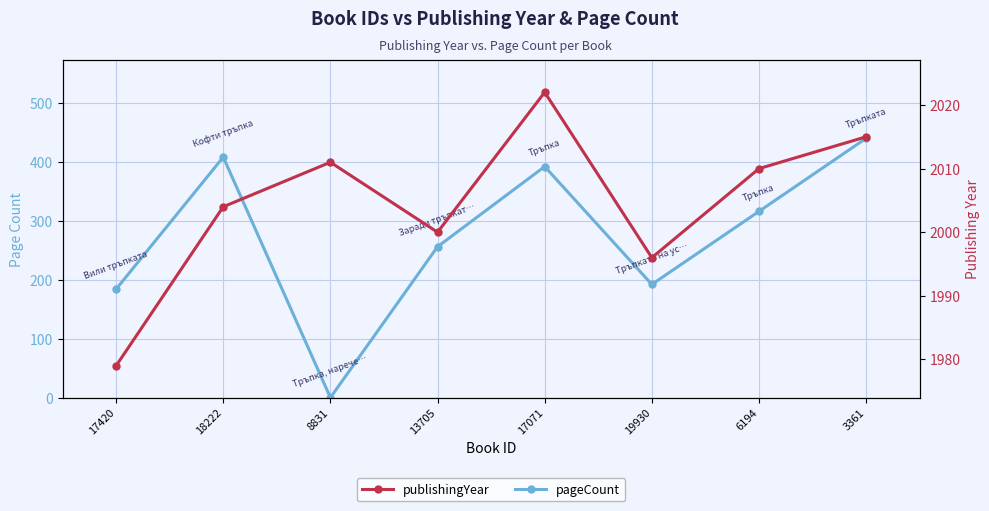

Reading left to right, list all the values displayed in this chart.

pageCount: 17420=184	18222=408	8831=0	13705=256	17071=392	19930=192	6194=316	3361=440
publishingYear: 17420=1979	18222=2004	8831=2011	13705=2000	17071=2022	19930=1996	6194=2010	3361=2015